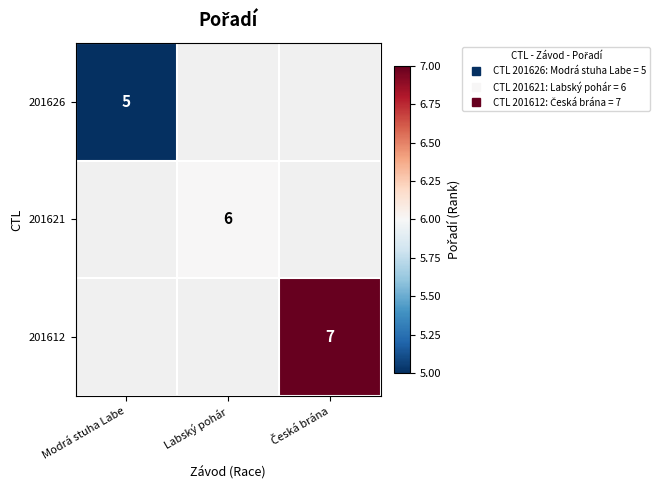

Rank the series by their average value, from highest to lowest.

201626, 201621, 201612